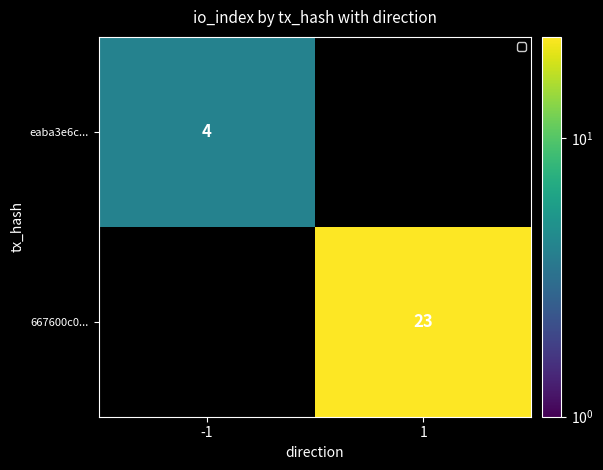

True or false: eaba3e6c... has a value of 6 at -1.

False